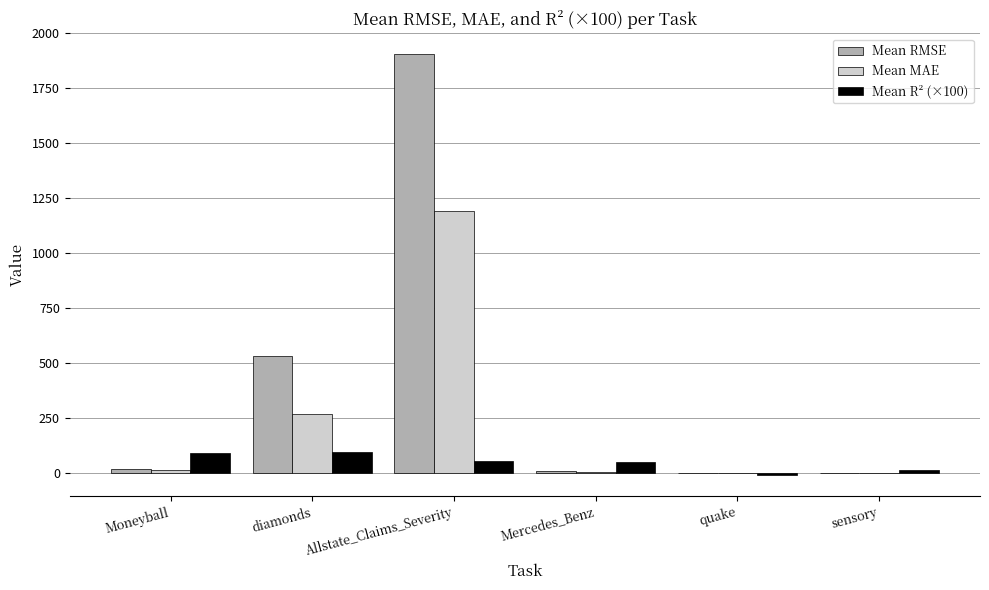

What is the greatest value displayed?

1905.0